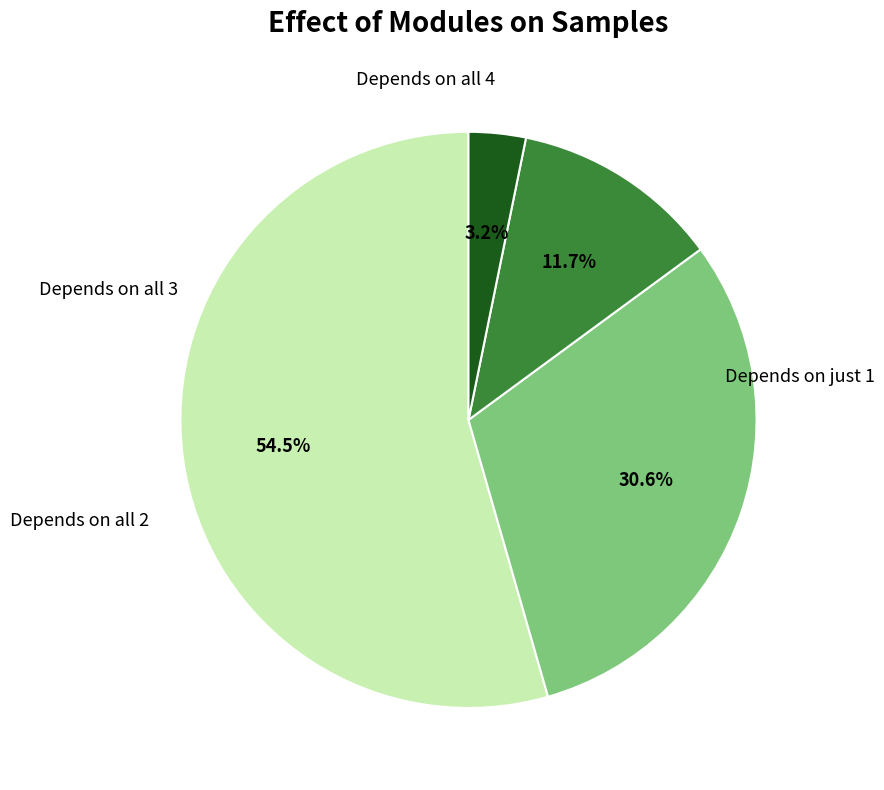

Is there a majority slice in this chart?

Yes